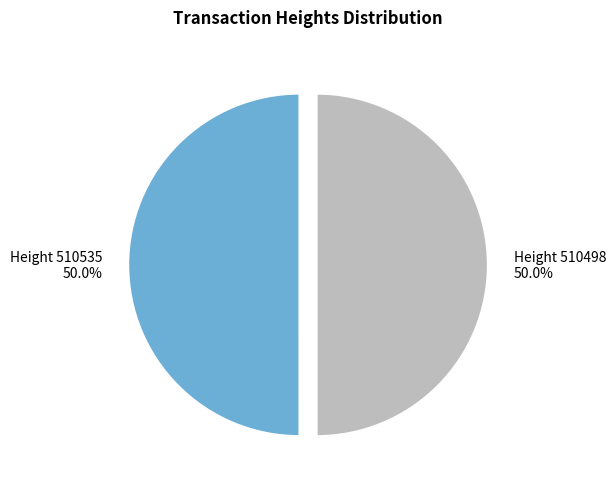

How many slices are in this pie chart?

2